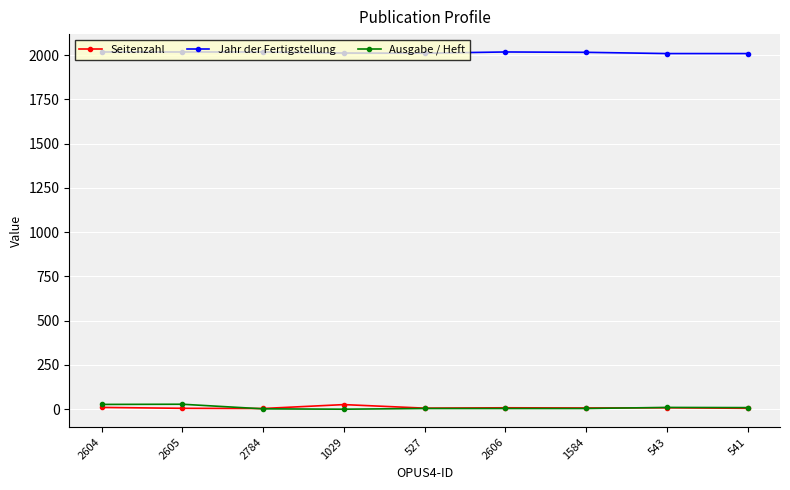

Is it true that Seitenzahl equals 6 at 527?

True